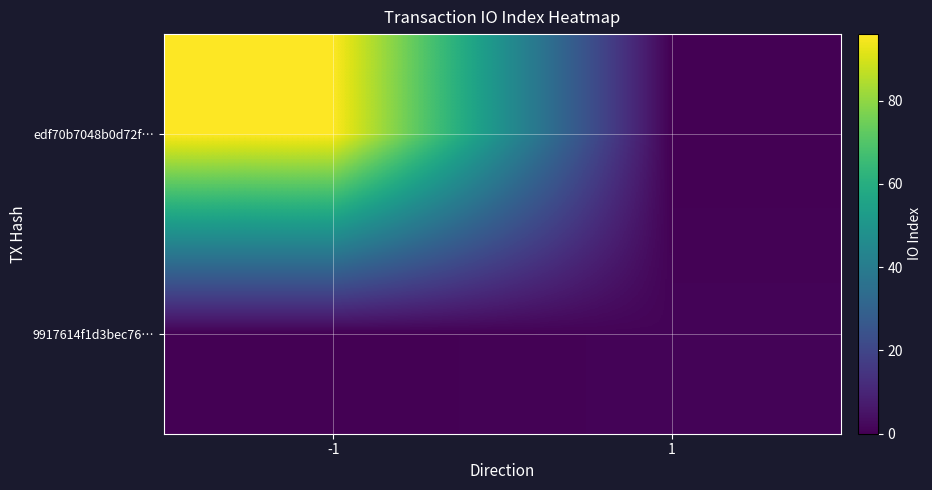

Which series has the widest spread of values?

edf70b7048b0d72f…